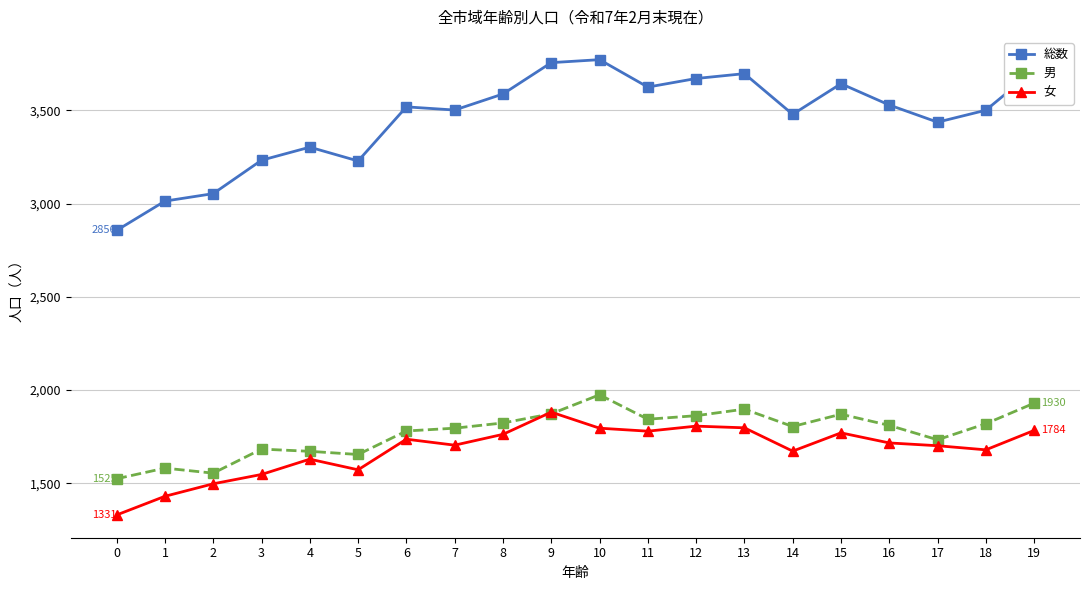

What is the maximum value for 総数?

3771